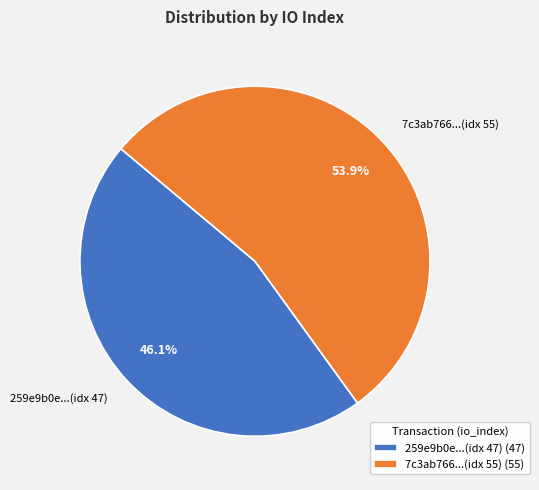

Between 259e9b0e...(idx 47) and 7c3ab766...(idx 55), which is larger?

7c3ab766...(idx 55)